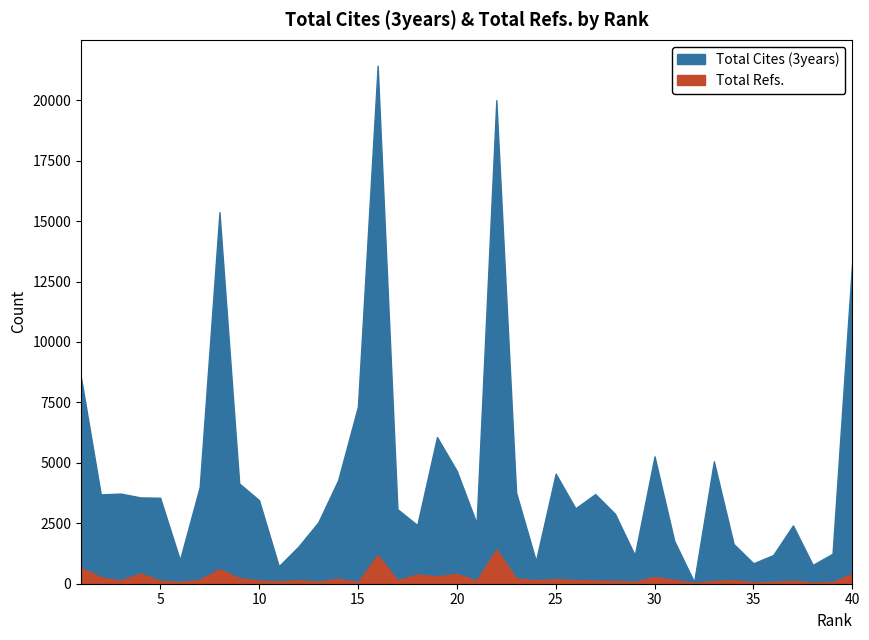

At which category does Total Refs. reach its first local valley?

3